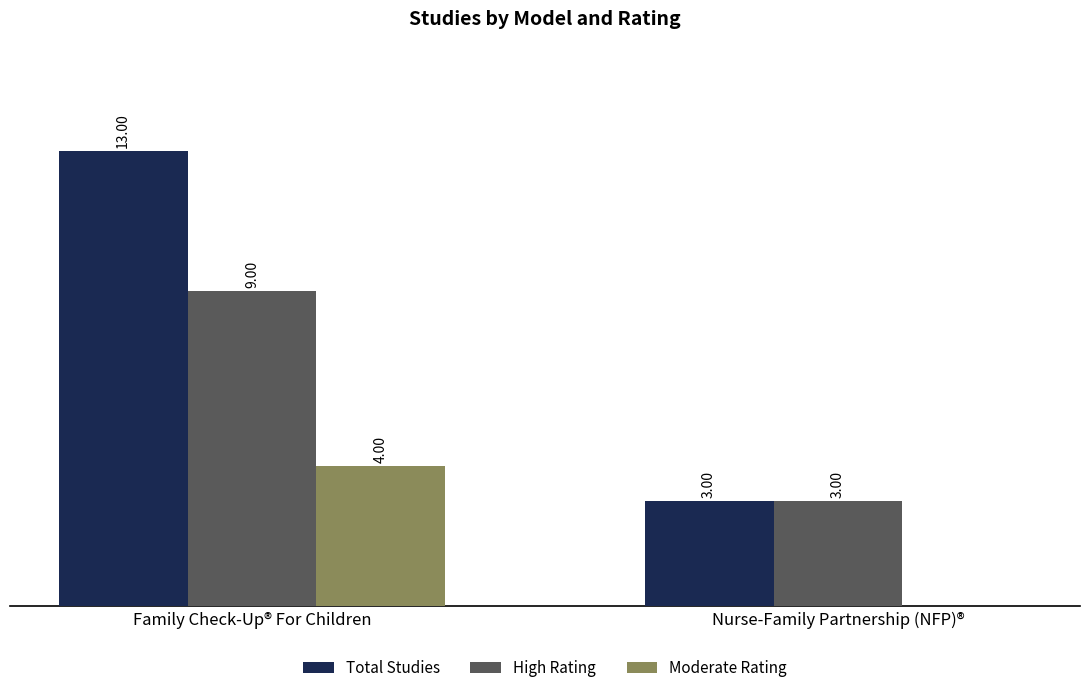

At which category is the sum across all series the highest?

Family Check-Up® For Children